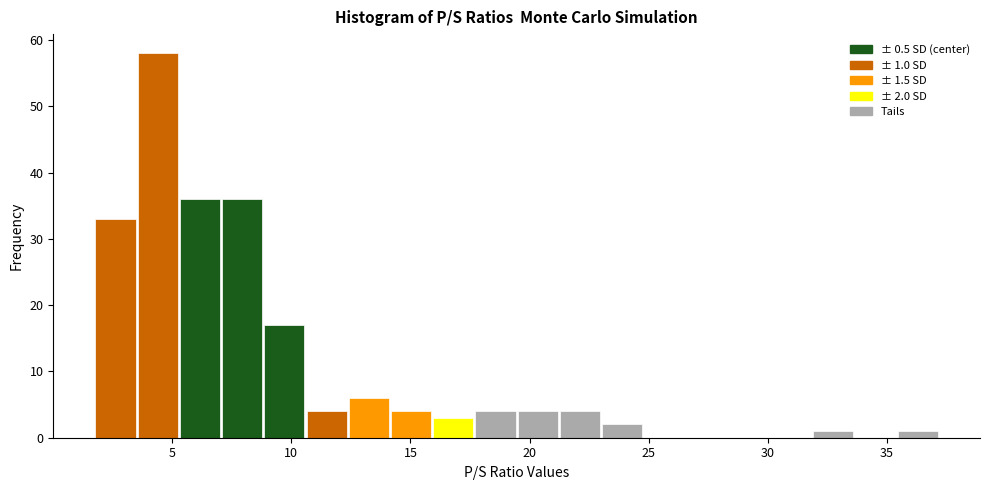

Around what value on the x-axis is the tallest bar? Give the approximate position of its centre, as read against the axis.

4.5